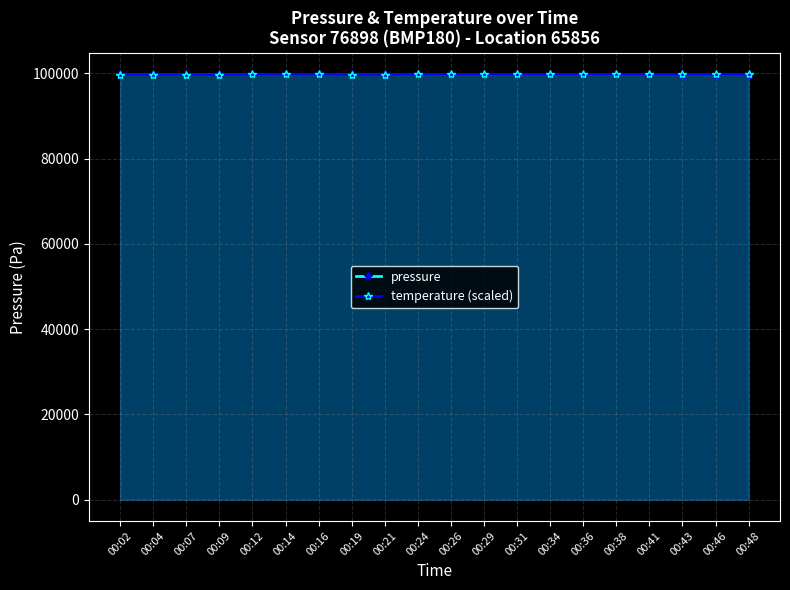

How many lines are shown in the chart?

2